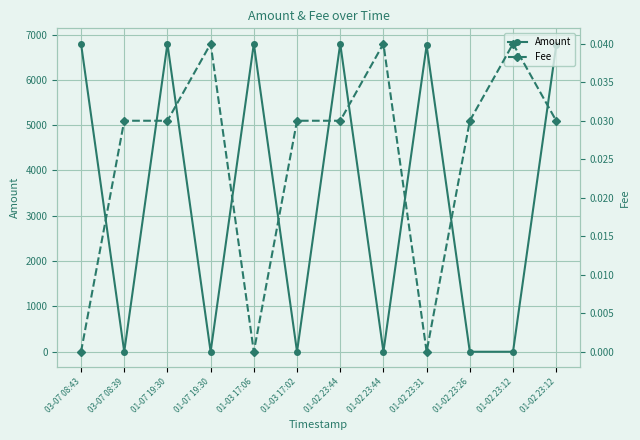

Reading right to left, what are all the values shown in this chart?

Amount: 01-02 23:12=6760.1	01-02 23:12=0.0	01-02 23:26=0.2	01-02 23:31=6760.0	01-02 23:44=0.0	01-02 23:44=6797.4	01-03 17:02=0.2	01-03 17:06=6797.3	01-07 19:30=0.0	01-07 19:30=6797.4	03-07 08:39=0.2	03-07 08:43=6797.3
Fee: 01-02 23:12=0.0	01-02 23:12=0.0	01-02 23:26=0.0	01-02 23:31=0.0	01-02 23:44=0.0	01-02 23:44=0.0	01-03 17:02=0.0	01-03 17:06=0.0	01-07 19:30=0.0	01-07 19:30=0.0	03-07 08:39=0.0	03-07 08:43=0.0